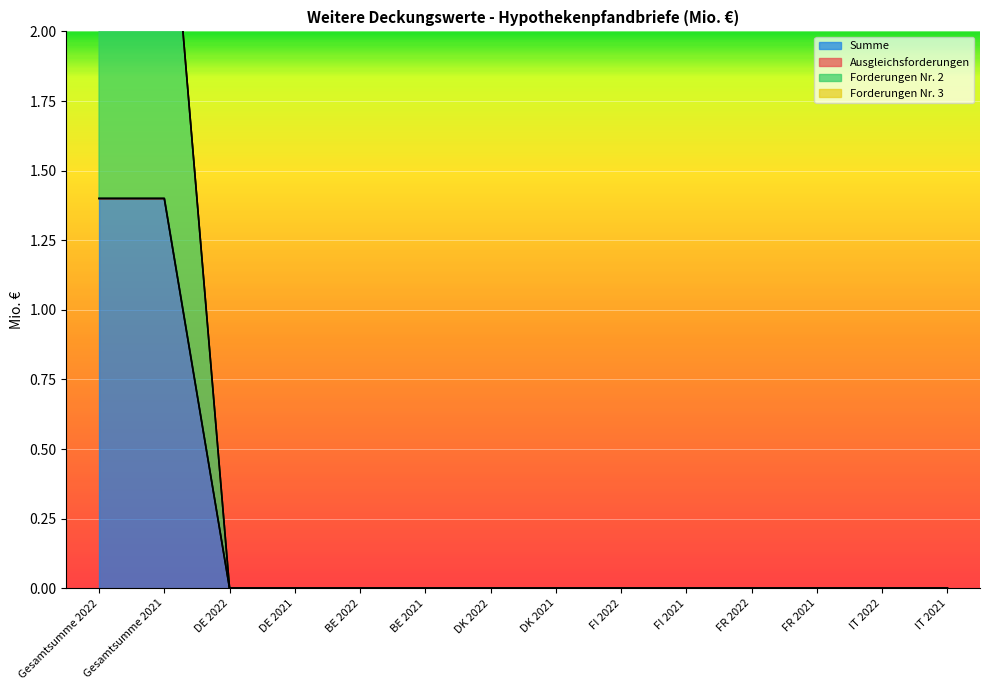

What is the label of the 12th point from the right?

DE 2022